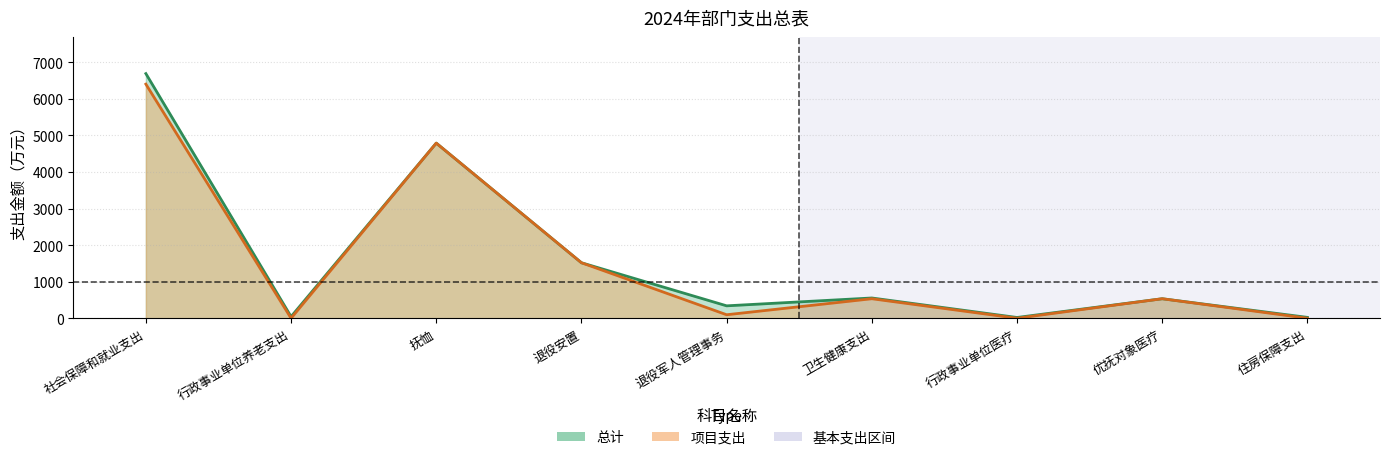

At 行政事业单位医疗, list the series in order from smallest to largest.

项目支出, 总计